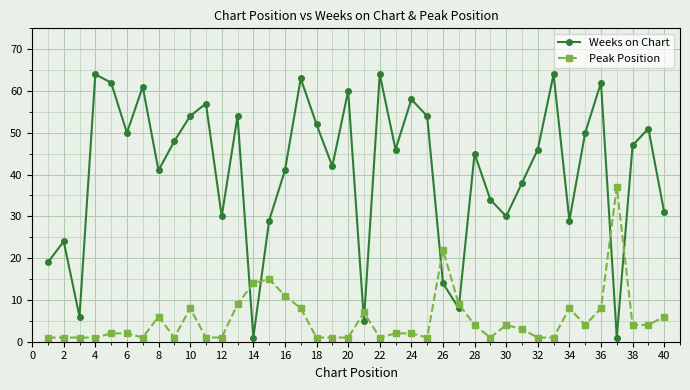

What is the greatest value displayed?

64